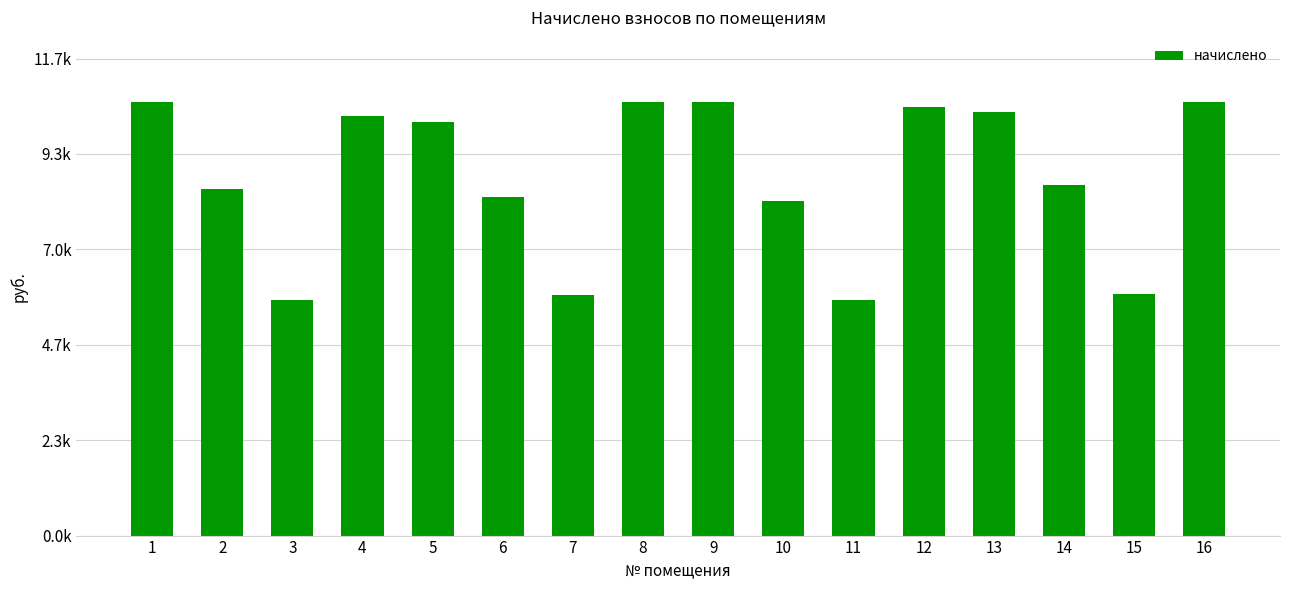

Reading left to right, list all the values displayed in this chart.

1=10598.4	2=8478.7	3=5746.3	4=10250.6	5=10101.6	6=8263.4	7=5878.8	8=10598.4	9=10598.4	10=8180.6	11=5746.3	12=10482.5	13=10350.0	14=8561.5	15=5895.4	16=10598.4